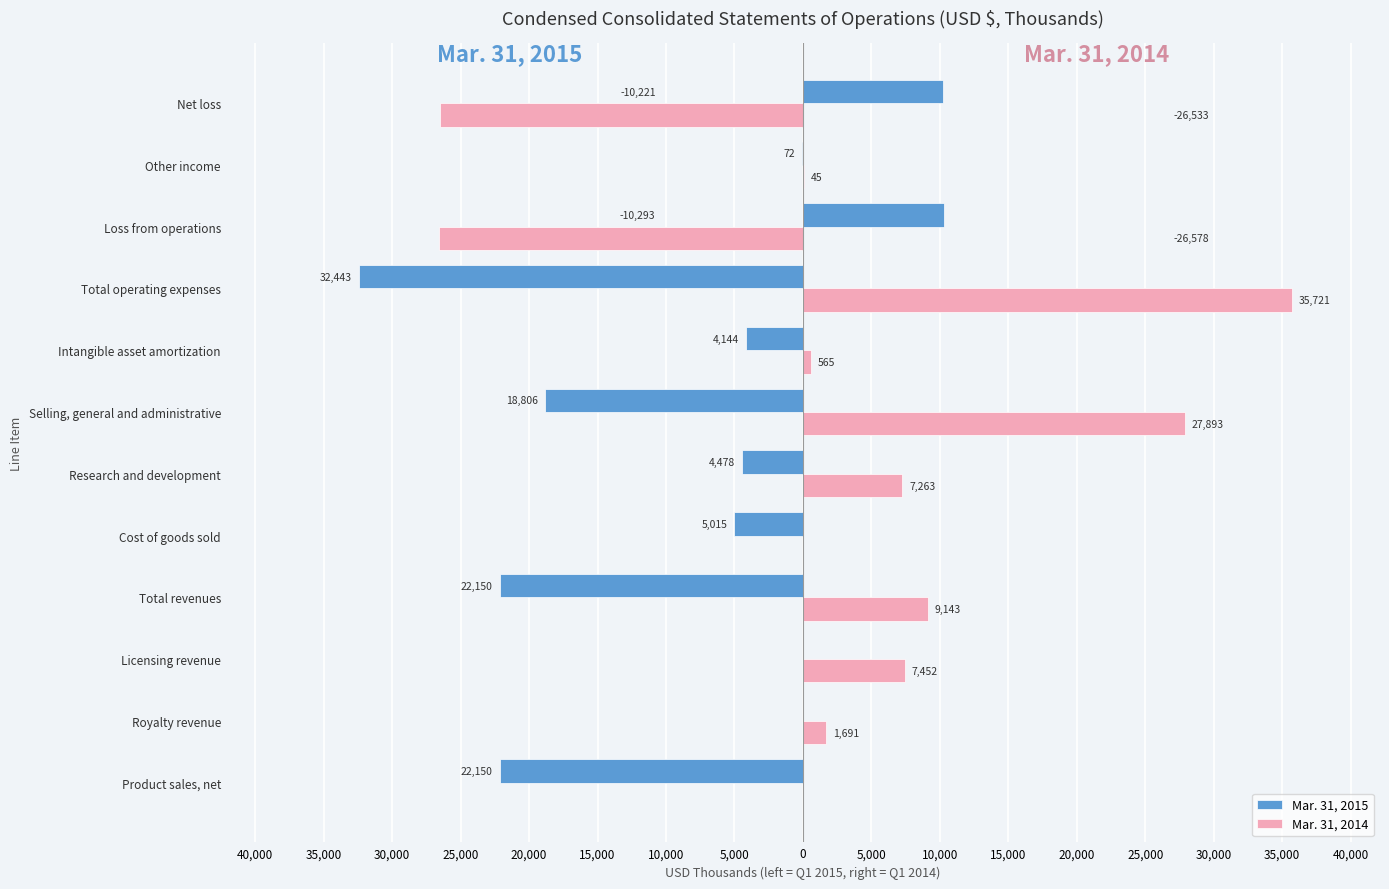

What is the lowest value of the Mar. 31, 2015 series?

-32443